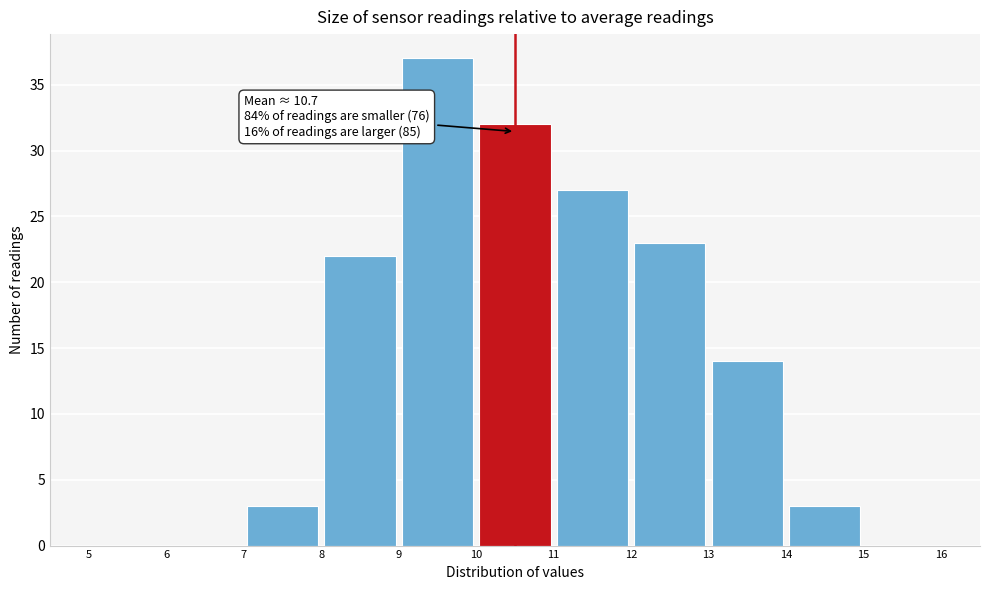

Which range on the x-axis has the tallest bar?

9 to 10